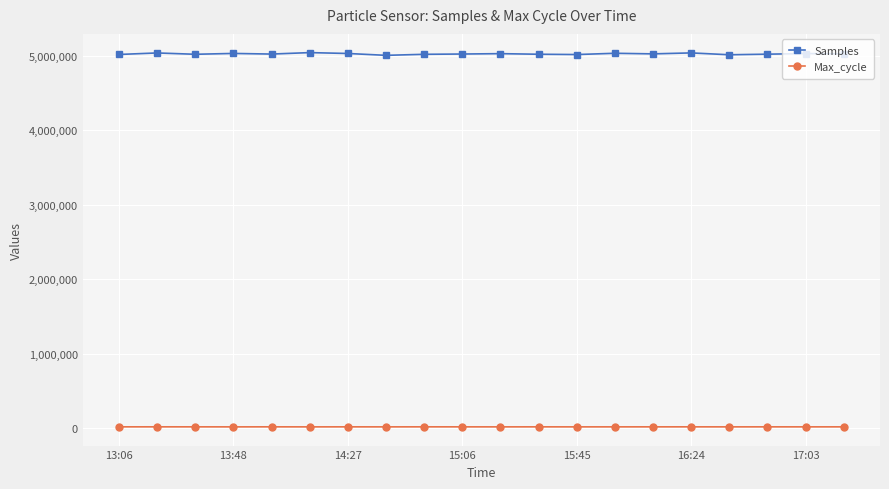

Rank the series by their maximum value, from lowest to highest.

Max_cycle, Samples